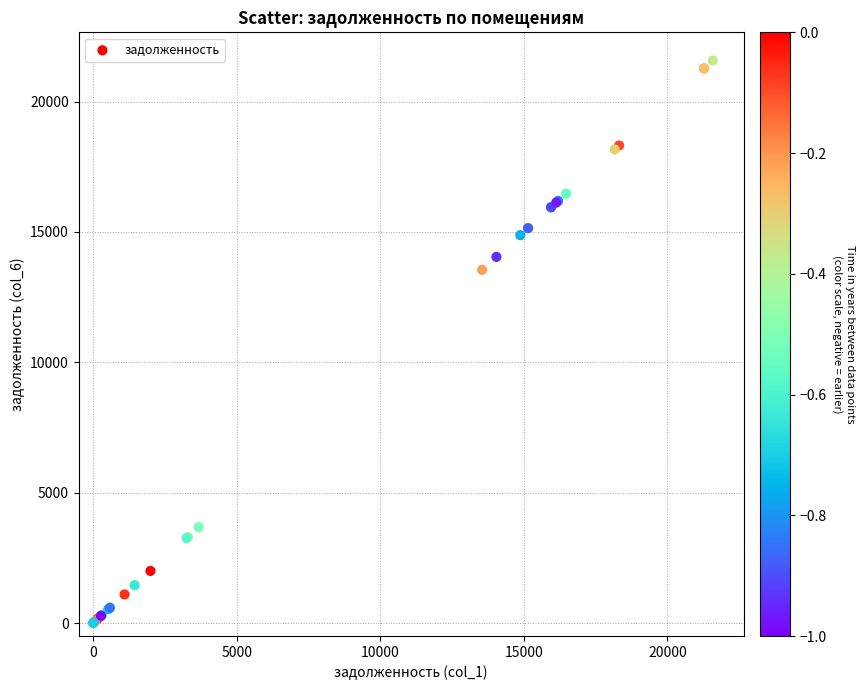

What Y value in the scatter plot is closest to 10788?

13546.3